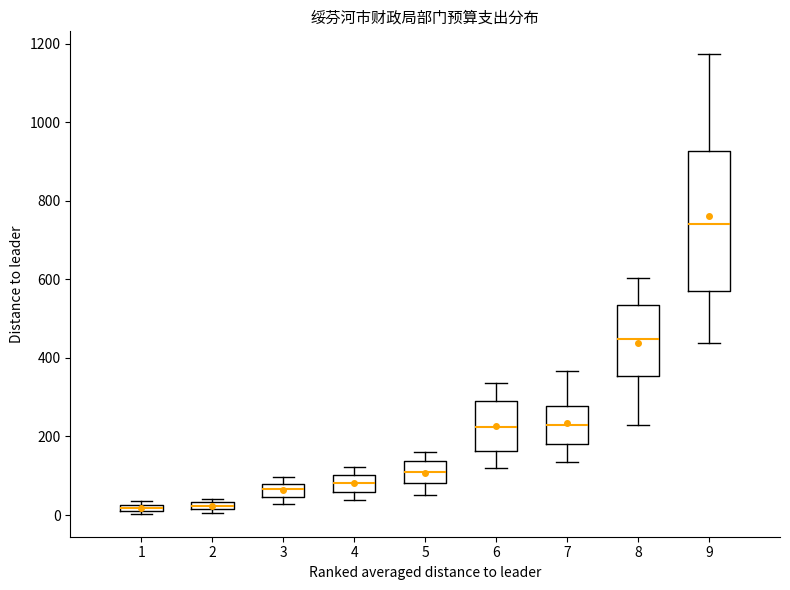

Where does the lower whisker of the box at x = 8 end on the y-axis? The values are not printed on the chart, so give them approximately, as read against the axis.

240